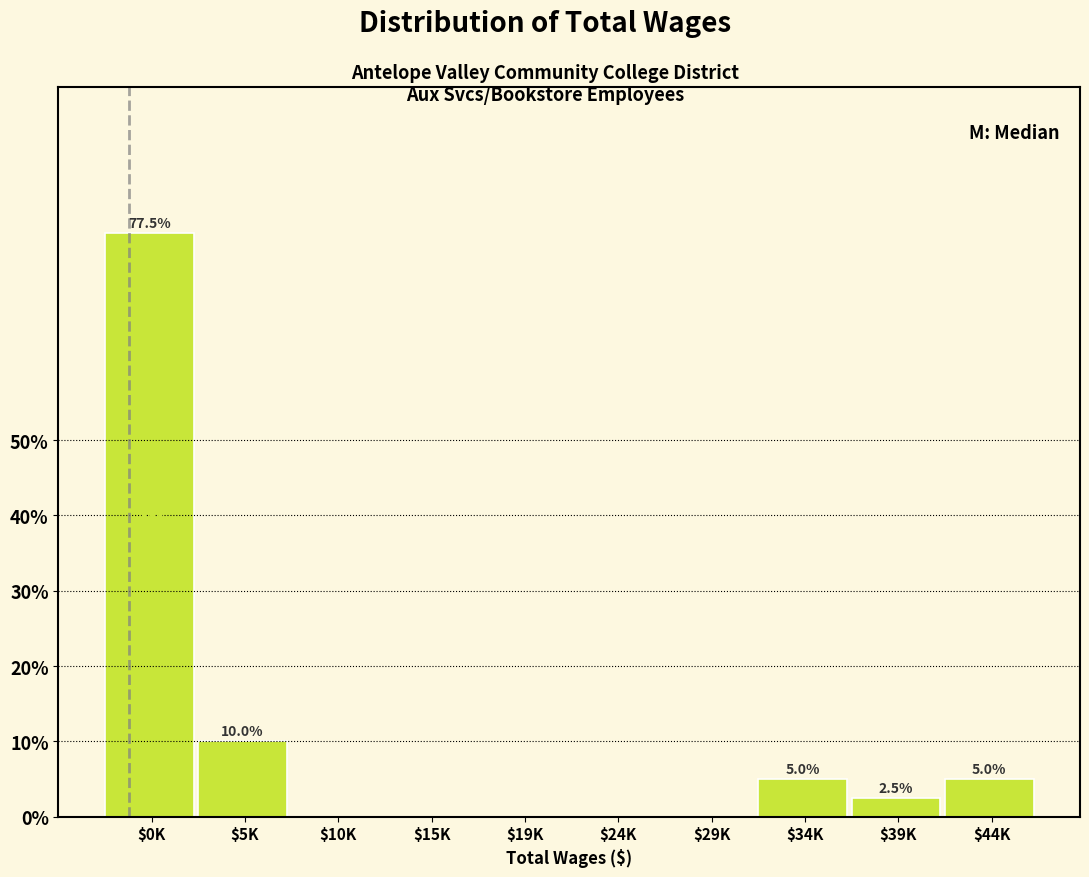

The chart shows a value of 0.0 at $10K. True or false?

True